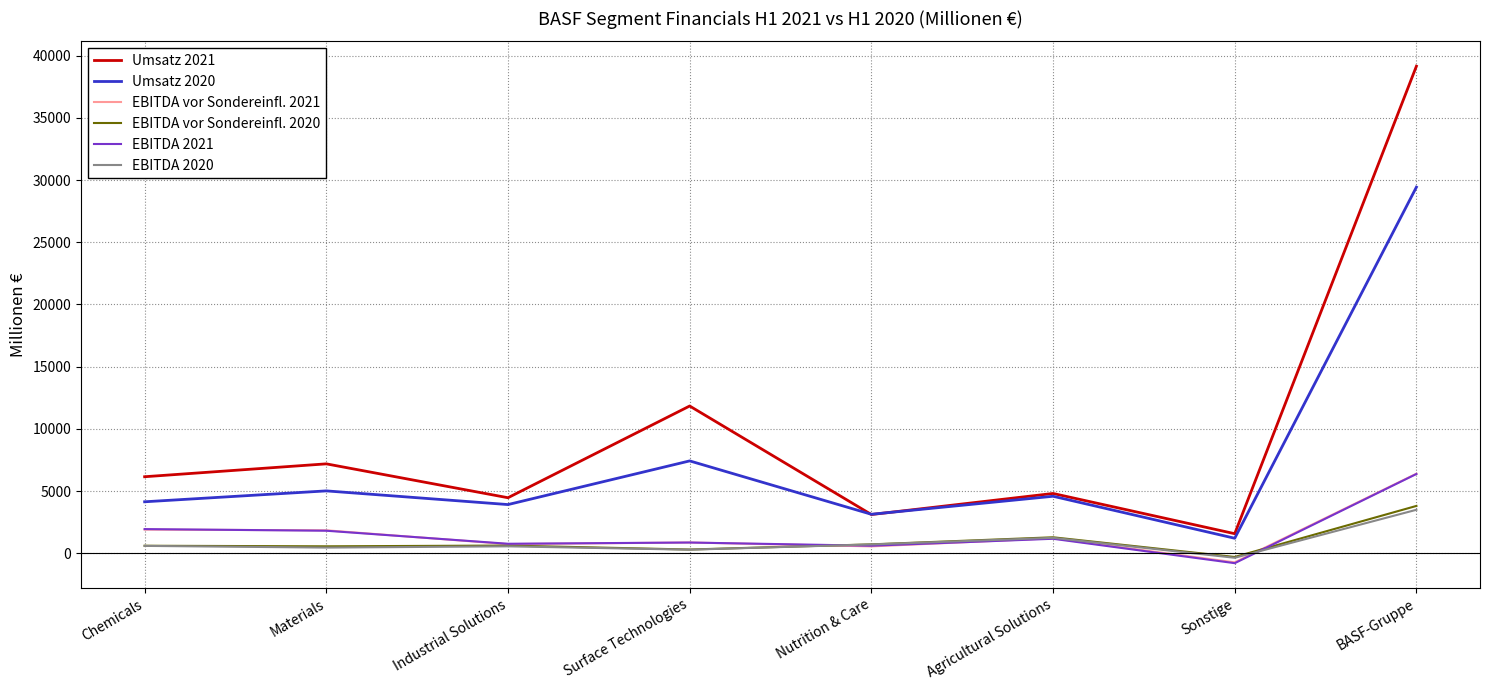

True or false: EBITDA 2020 has a value of 3498 at BASF-Gruppe.

True